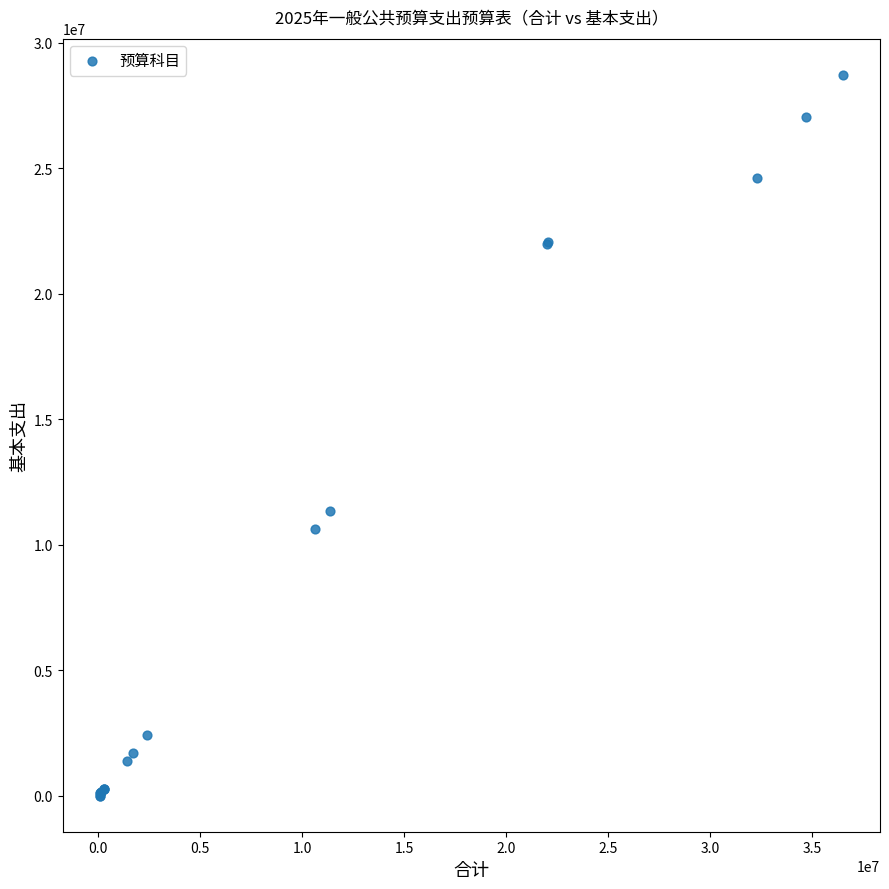

What Y value in the scatter plot is closest to 14358881?

11356800.0